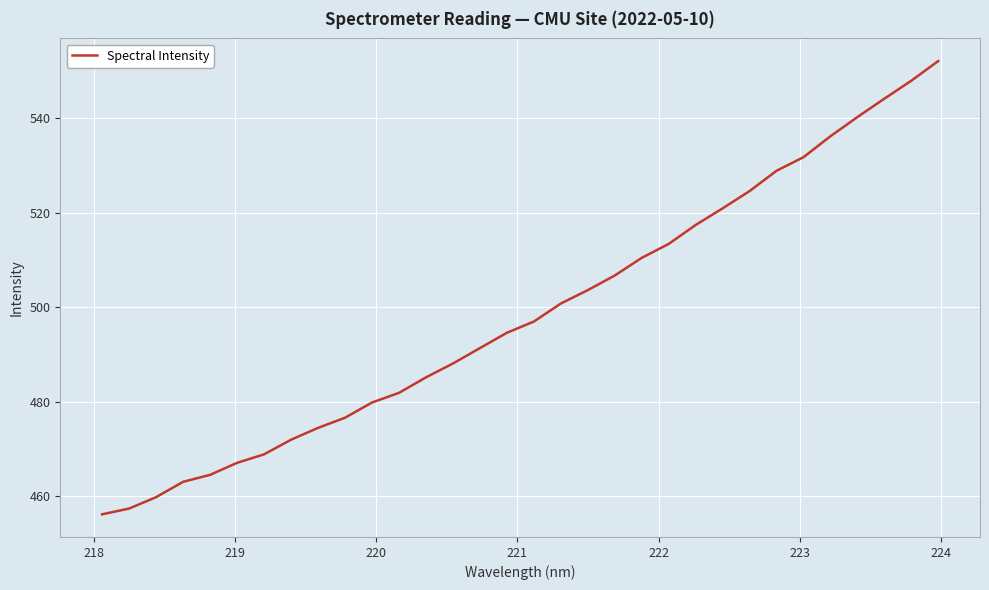

True or false: the data has more than 0 interior local peaks.

False